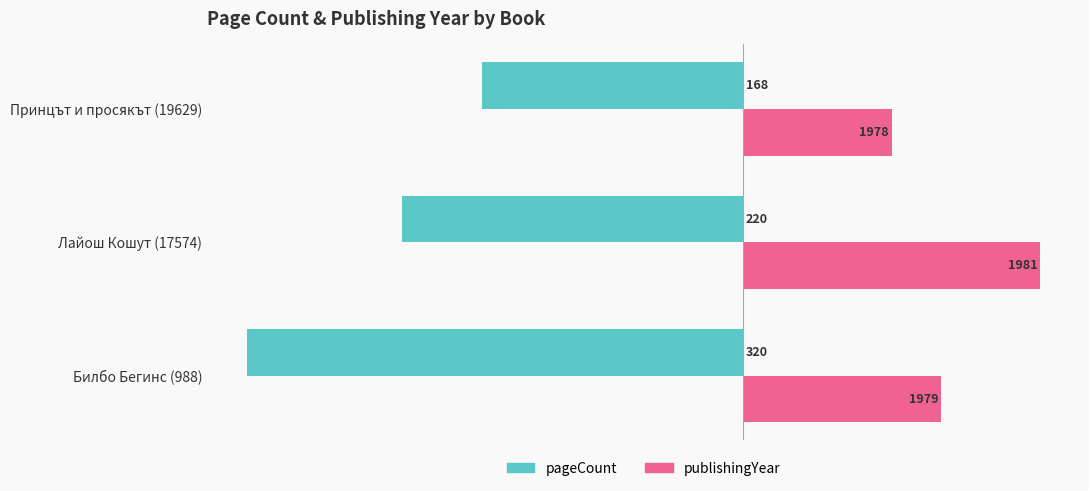

What are all the series names shown in the legend?

pageCount, publishingYear